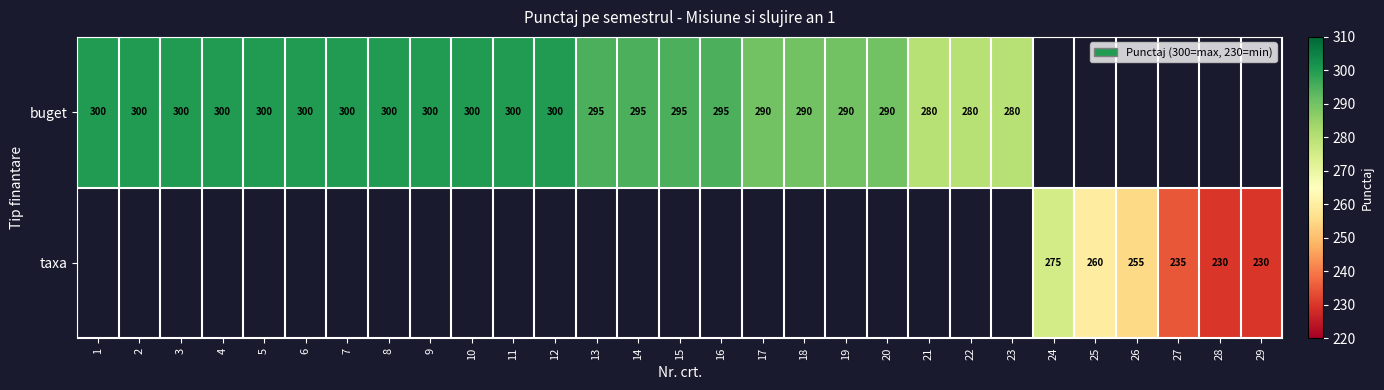

What is the sum of the buget values at 1 and 9?

600